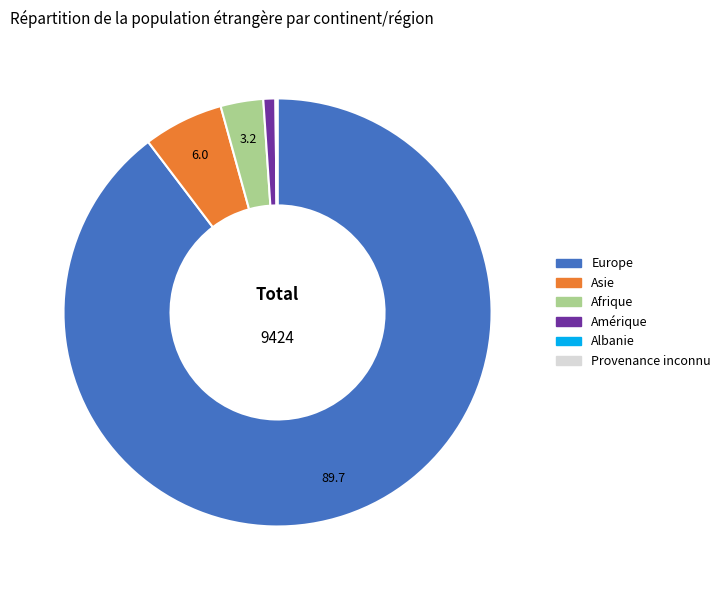

Does any single category account for the majority?

Yes